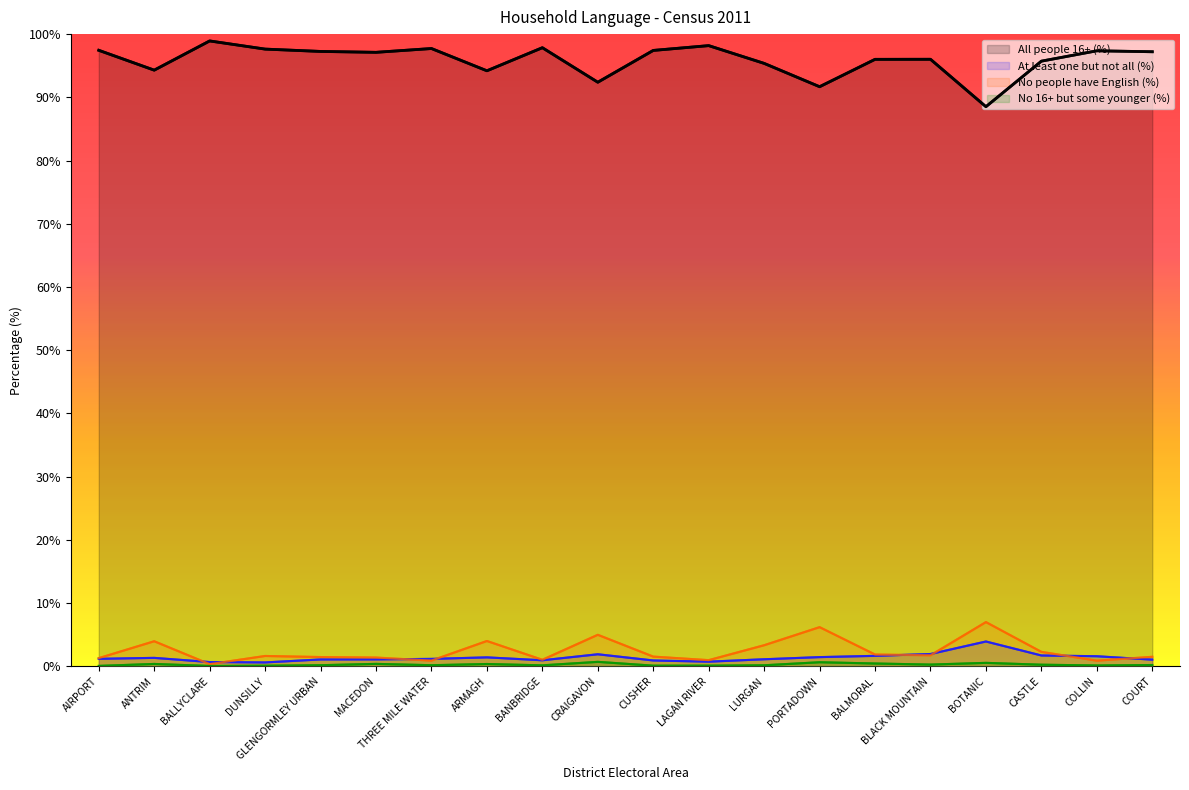

What is the value of the At least one but not all (%) point at the 11th from the left?

0.9